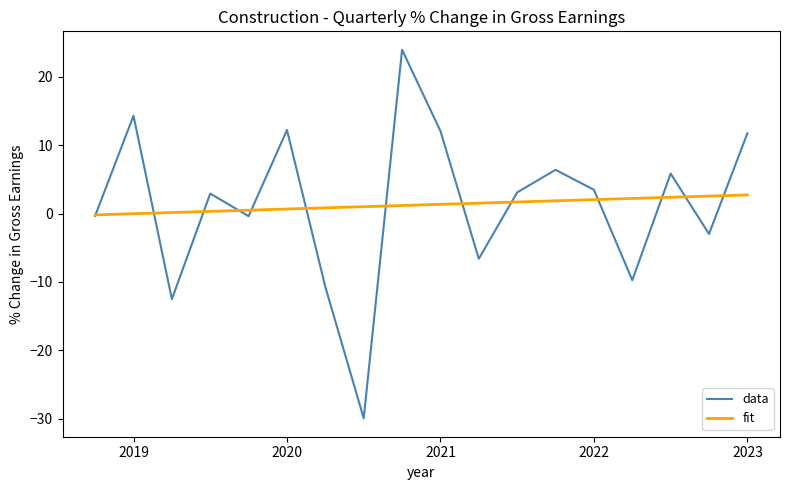

What is the maximum value for data?

23.9